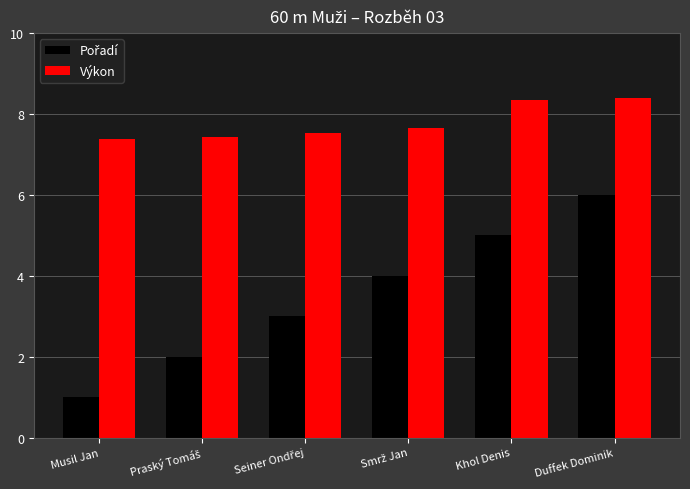

What is the sum of all Výkon values?

46.7